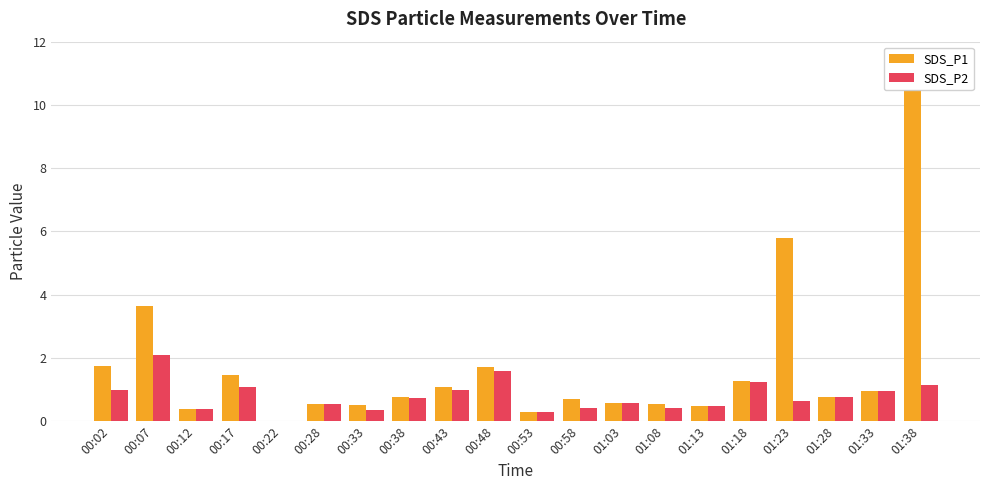

Reading left to right, list all the values displayed in this chart.

SDS_P1: 00:02=1.8	00:07=3.6	00:12=0.4	00:17=1.4	00:22=0.0	00:28=0.6	00:33=0.5	00:38=0.8	00:43=1.1	00:48=1.7	00:53=0.3	00:58=0.7	01:03=0.6	01:08=0.6	01:13=0.5	01:18=1.3	01:23=5.8	01:28=0.8	01:33=0.9	01:38=10.5
SDS_P2: 00:02=1.0	00:07=2.1	00:12=0.4	00:17=1.1	00:22=0.0	00:28=0.6	00:33=0.3	00:38=0.7	00:43=1.0	00:48=1.6	00:53=0.3	00:58=0.4	01:03=0.6	01:08=0.4	01:13=0.5	01:18=1.2	01:23=0.7	01:28=0.8	01:33=0.9	01:38=1.1